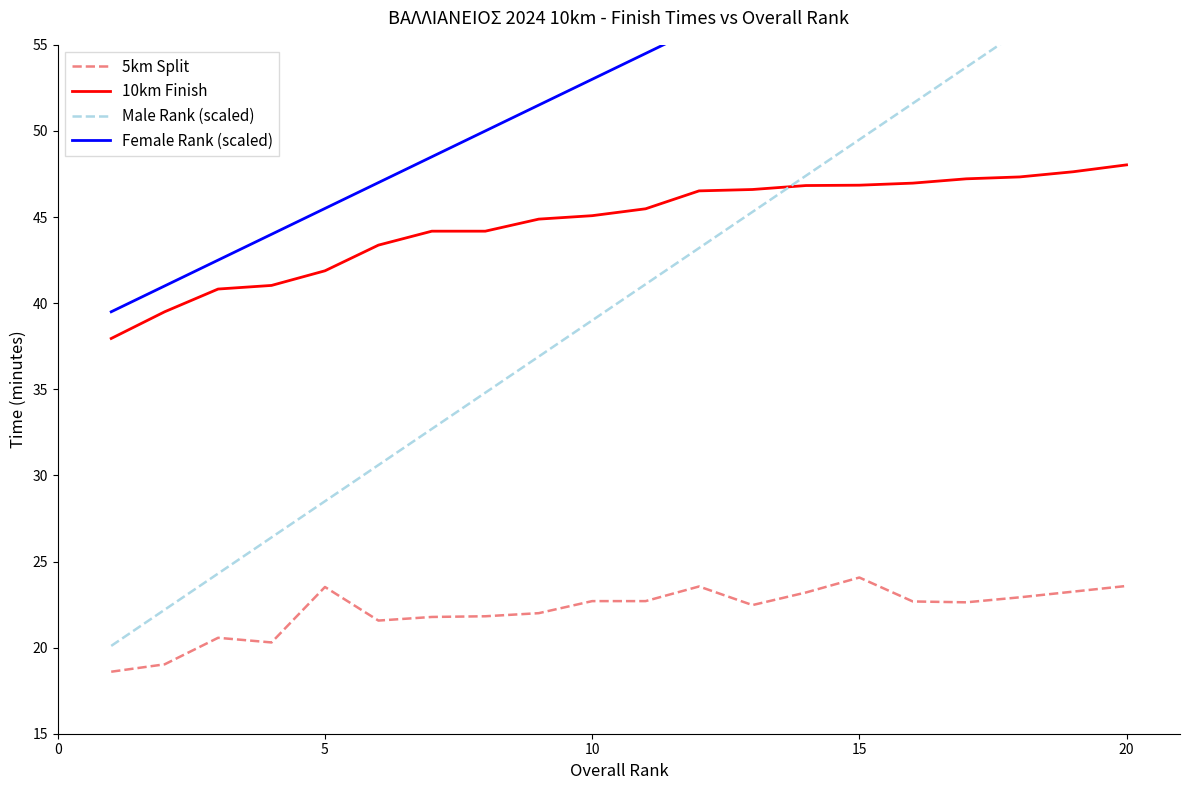

How many series are shown in this chart?

4